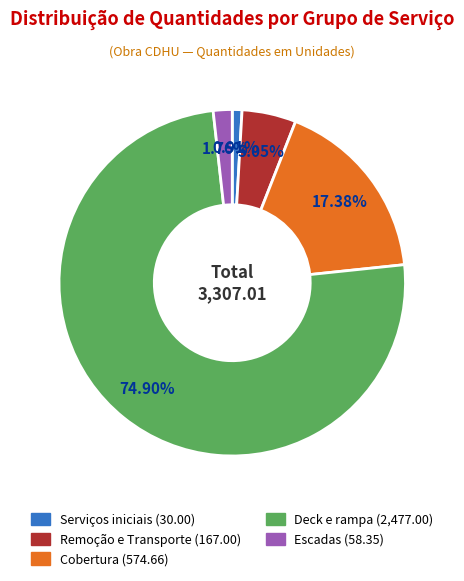

Does any single category account for the majority?

Yes